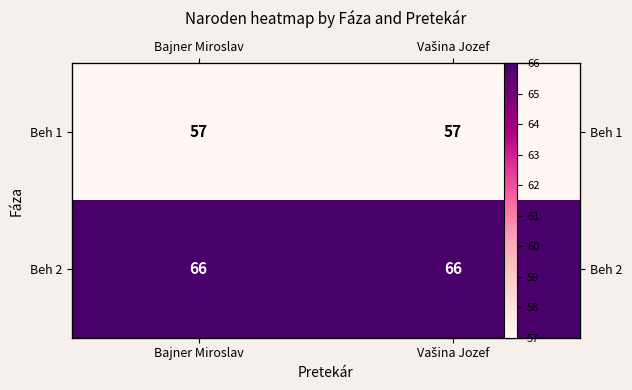

At how many categories does at least one series exceed 58?

2